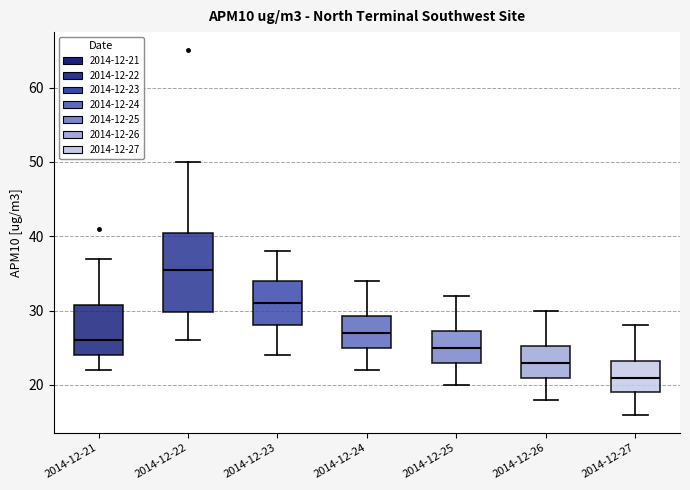

Which box's median line is the highest?

2014-12-22